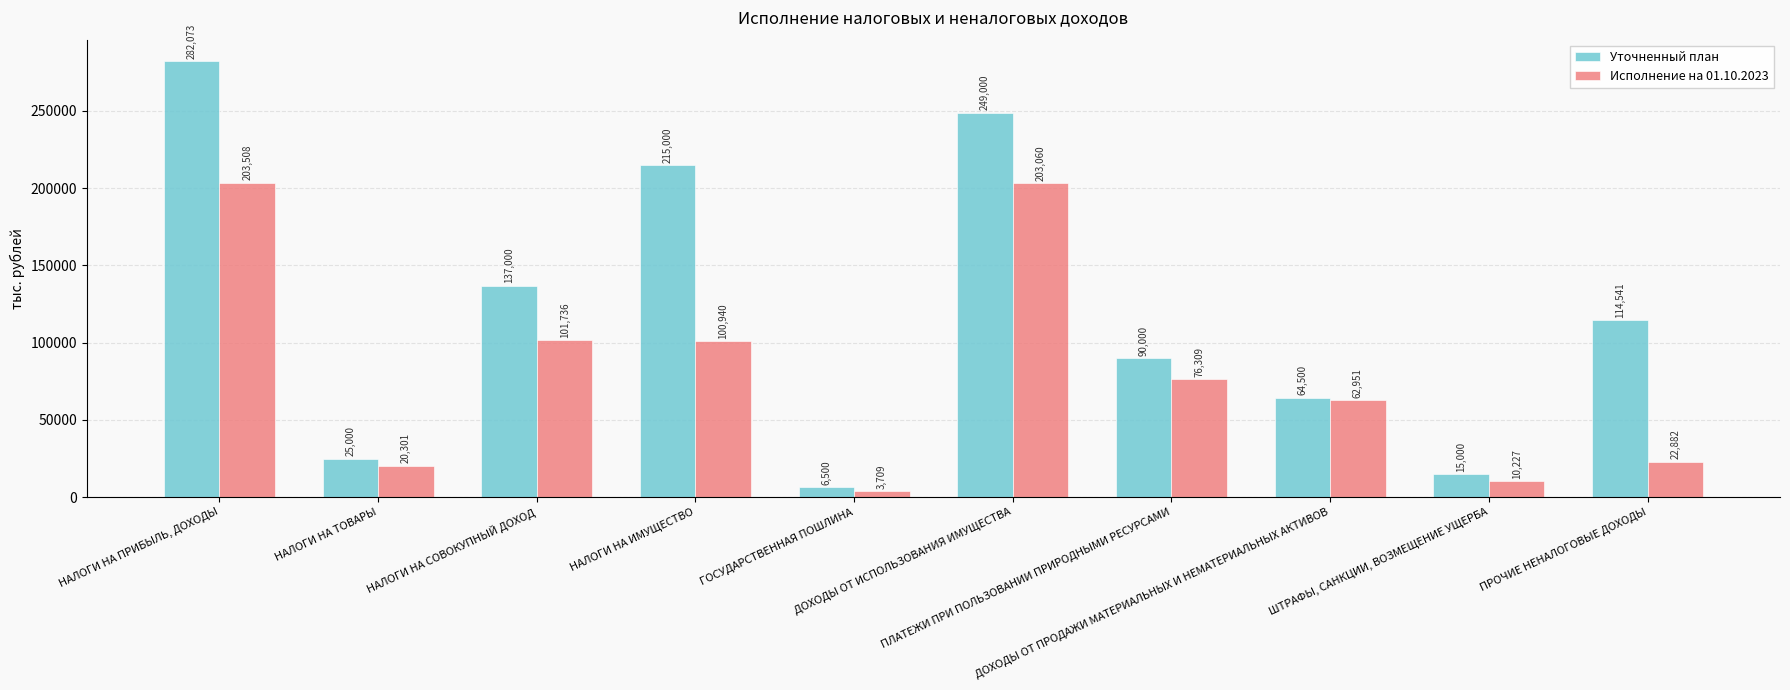

Where is Исполнение на 01.10.2023 nearest to the value 103608?

НАЛОГИ НА СОВОКУПНЫЙ ДОХОД